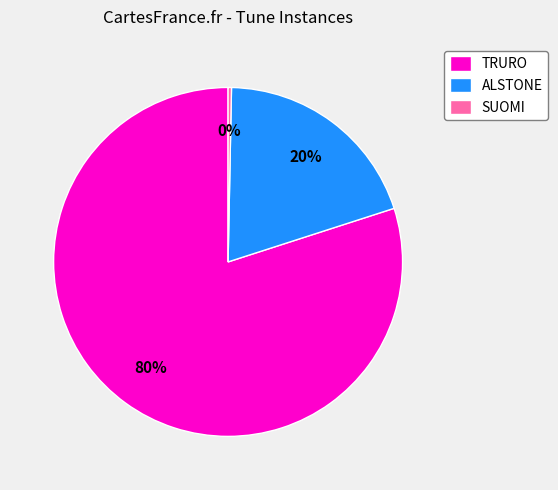

How many slices are in this pie chart?

3